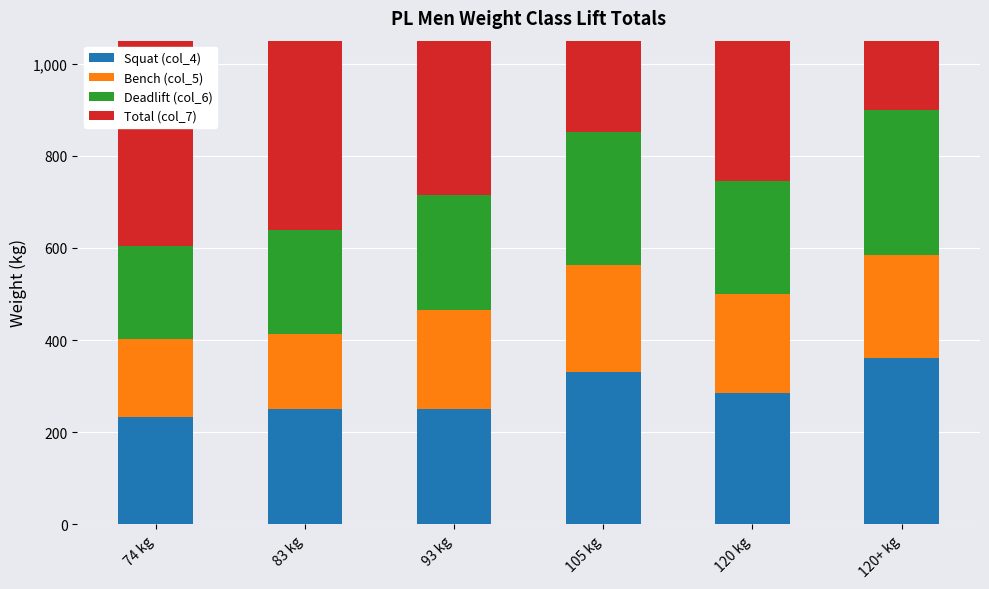

Which category has the lowest value in the Total (col_7) series?

74 kg